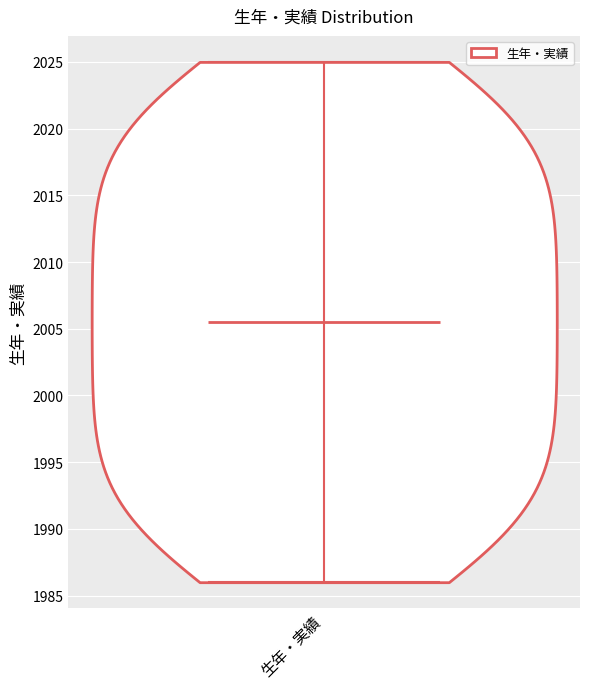

Read this violin plot against the y-axis: where its median line is, and the lowest and highest points the violin reaches. The values are not printed on the chart, so give them approximately, as read against the axis.

median line 2005.5, lowest point 1986.0, highest point 2025.0